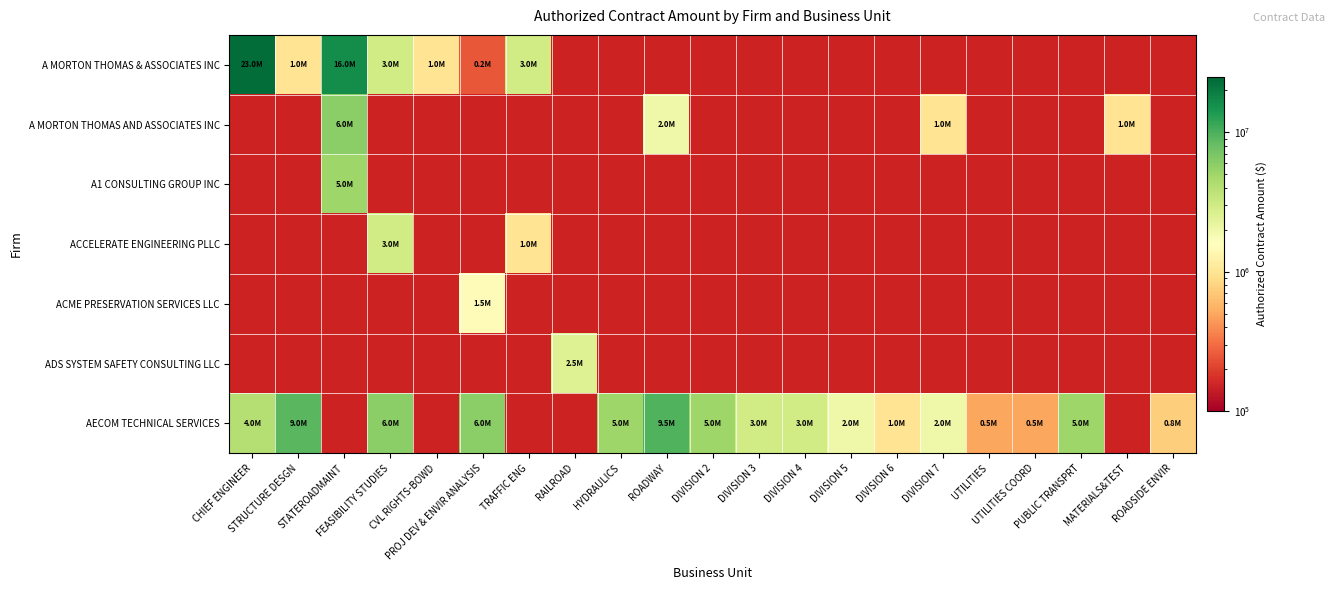

Reading left to right, what are all the values shown in this chart?

A MORTON THOMAS & ASSOCIATES INC: CHIEF ENGINEER=23000000	STRUCTURE DESGN=1000000	STATEROADMAINT=16000000	FEASIBILITY STUDIES=3000000	CVL RIGHTS-BOWD=1000000	PROJ DEV & ENVIR ANALYSIS=250000	TRAFFIC ENG=3000000	RAILROAD=0	HYDRAULICS=0	ROADWAY=0	DIVISION 2=0	DIVISION 3=0	DIVISION 4=0	DIVISION 5=0	DIVISION 6=0	DIVISION 7=0	UTILITIES=0	UTILITIES COORD=0	PUBLIC TRANSPRT=0	MATERIALS&TEST=0	ROADSIDE ENVIR=0
A MORTON THOMAS AND ASSOCIATES INC: CHIEF ENGINEER=0	STRUCTURE DESGN=0	STATEROADMAINT=6000000	FEASIBILITY STUDIES=0	CVL RIGHTS-BOWD=0	PROJ DEV & ENVIR ANALYSIS=0	TRAFFIC ENG=0	RAILROAD=0	HYDRAULICS=0	ROADWAY=2000000	DIVISION 2=0	DIVISION 3=0	DIVISION 4=0	DIVISION 5=0	DIVISION 6=0	DIVISION 7=1000000	UTILITIES=0	UTILITIES COORD=0	PUBLIC TRANSPRT=0	MATERIALS&TEST=1000000	ROADSIDE ENVIR=0
A1 CONSULTING GROUP INC: CHIEF ENGINEER=0	STRUCTURE DESGN=0	STATEROADMAINT=5000000	FEASIBILITY STUDIES=0	CVL RIGHTS-BOWD=0	PROJ DEV & ENVIR ANALYSIS=0	TRAFFIC ENG=0	RAILROAD=0	HYDRAULICS=0	ROADWAY=0	DIVISION 2=0	DIVISION 3=0	DIVISION 4=0	DIVISION 5=0	DIVISION 6=0	DIVISION 7=0	UTILITIES=0	UTILITIES COORD=0	PUBLIC TRANSPRT=0	MATERIALS&TEST=0	ROADSIDE ENVIR=0
ACCELERATE ENGINEERING PLLC: CHIEF ENGINEER=0	STRUCTURE DESGN=0	STATEROADMAINT=0	FEASIBILITY STUDIES=3000000	CVL RIGHTS-BOWD=0	PROJ DEV & ENVIR ANALYSIS=0	TRAFFIC ENG=1000000	RAILROAD=0	HYDRAULICS=0	ROADWAY=0	DIVISION 2=0	DIVISION 3=0	DIVISION 4=0	DIVISION 5=0	DIVISION 6=0	DIVISION 7=0	UTILITIES=0	UTILITIES COORD=0	PUBLIC TRANSPRT=0	MATERIALS&TEST=0	ROADSIDE ENVIR=0
ACME PRESERVATION SERVICES LLC: CHIEF ENGINEER=0	STRUCTURE DESGN=0	STATEROADMAINT=0	FEASIBILITY STUDIES=0	CVL RIGHTS-BOWD=0	PROJ DEV & ENVIR ANALYSIS=1500000	TRAFFIC ENG=0	RAILROAD=0	HYDRAULICS=0	ROADWAY=0	DIVISION 2=0	DIVISION 3=0	DIVISION 4=0	DIVISION 5=0	DIVISION 6=0	DIVISION 7=0	UTILITIES=0	UTILITIES COORD=0	PUBLIC TRANSPRT=0	MATERIALS&TEST=0	ROADSIDE ENVIR=0
ADS SYSTEM SAFETY CONSULTING LLC: CHIEF ENGINEER=0	STRUCTURE DESGN=0	STATEROADMAINT=0	FEASIBILITY STUDIES=0	CVL RIGHTS-BOWD=0	PROJ DEV & ENVIR ANALYSIS=0	TRAFFIC ENG=0	RAILROAD=2500000	HYDRAULICS=0	ROADWAY=0	DIVISION 2=0	DIVISION 3=0	DIVISION 4=0	DIVISION 5=0	DIVISION 6=0	DIVISION 7=0	UTILITIES=0	UTILITIES COORD=0	PUBLIC TRANSPRT=0	MATERIALS&TEST=0	ROADSIDE ENVIR=0
AECOM TECHNICAL SERVICES: CHIEF ENGINEER=4000000	STRUCTURE DESGN=9000000	STATEROADMAINT=0	FEASIBILITY STUDIES=6000000	CVL RIGHTS-BOWD=0	PROJ DEV & ENVIR ANALYSIS=6000000	TRAFFIC ENG=0	RAILROAD=0	HYDRAULICS=5000000	ROADWAY=9500000	DIVISION 2=5000000	DIVISION 3=3000000	DIVISION 4=3000000	DIVISION 5=2000000	DIVISION 6=1000000	DIVISION 7=2000000	UTILITIES=500000	UTILITIES COORD=500000	PUBLIC TRANSPRT=5000000	MATERIALS&TEST=0	ROADSIDE ENVIR=750000